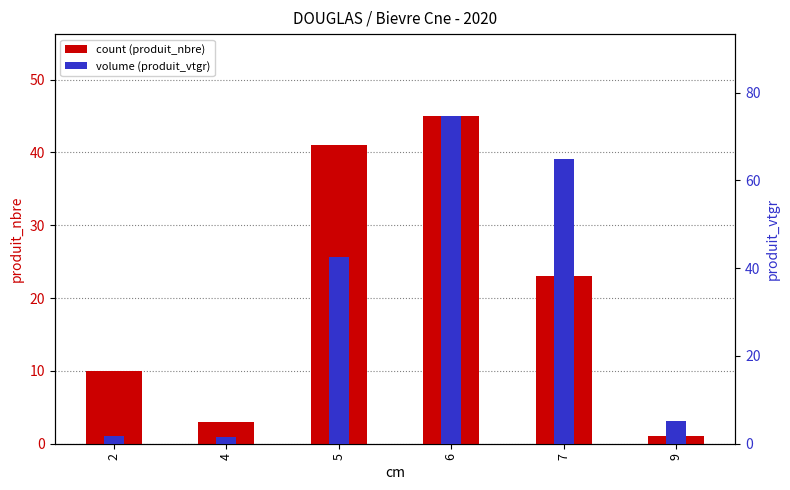

What is the spread (max minus min) of values at 5?

1.5